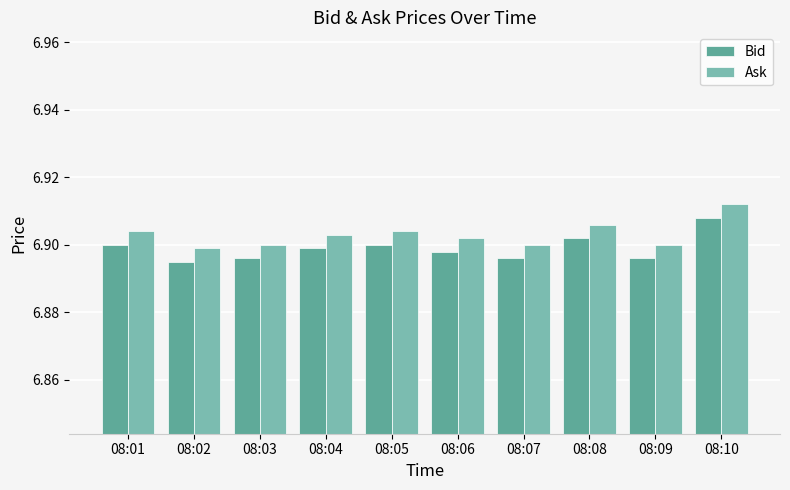

At which category is the sum across all series the highest?

08:10